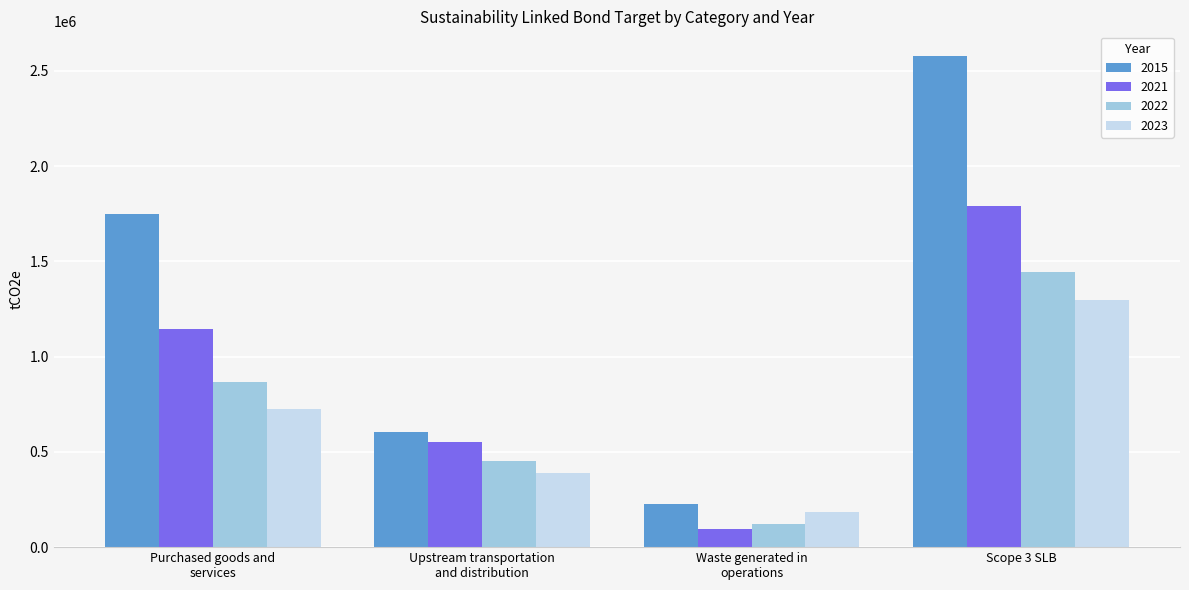

What is the average value of the 2021 series?

895490